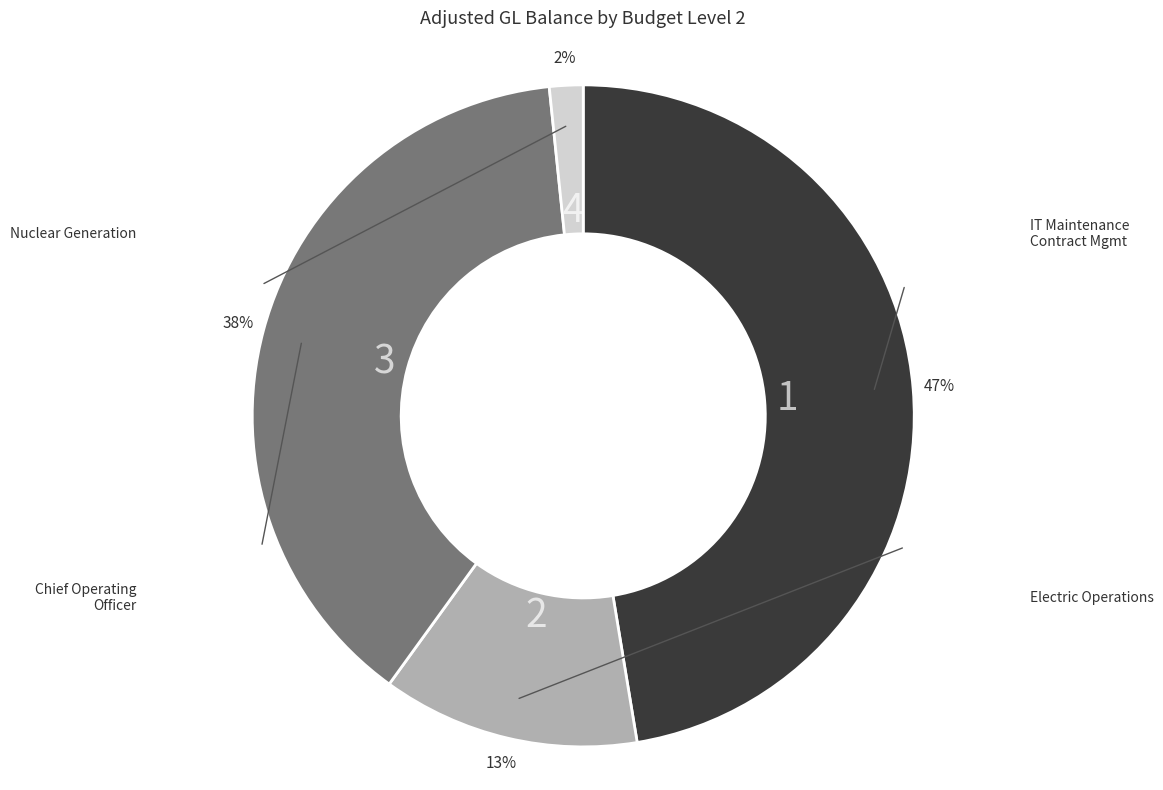

To the nearest percent, what is the average slice percentage?

25%